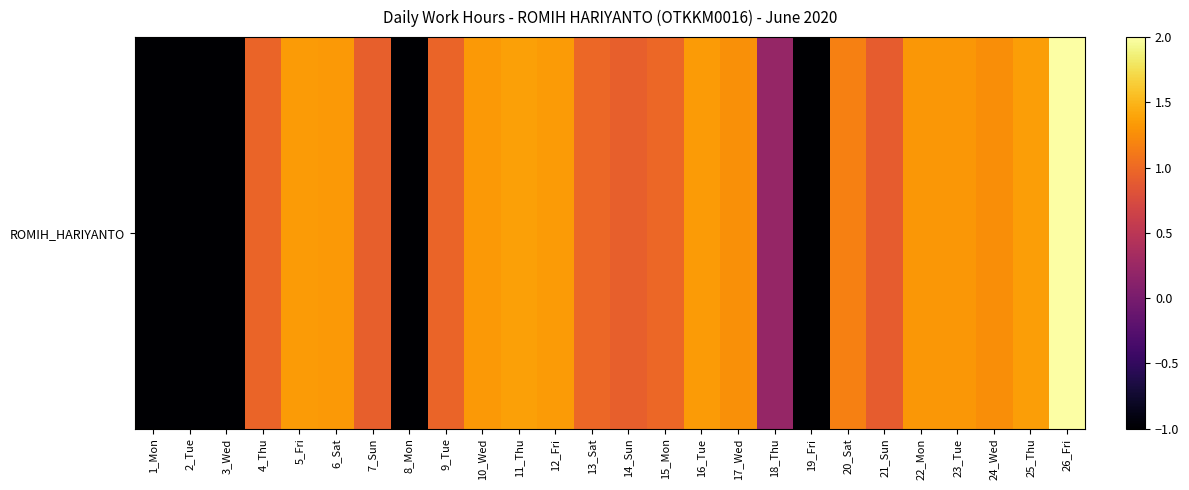

The value at 25_Thu is 0.7. True or false?

False